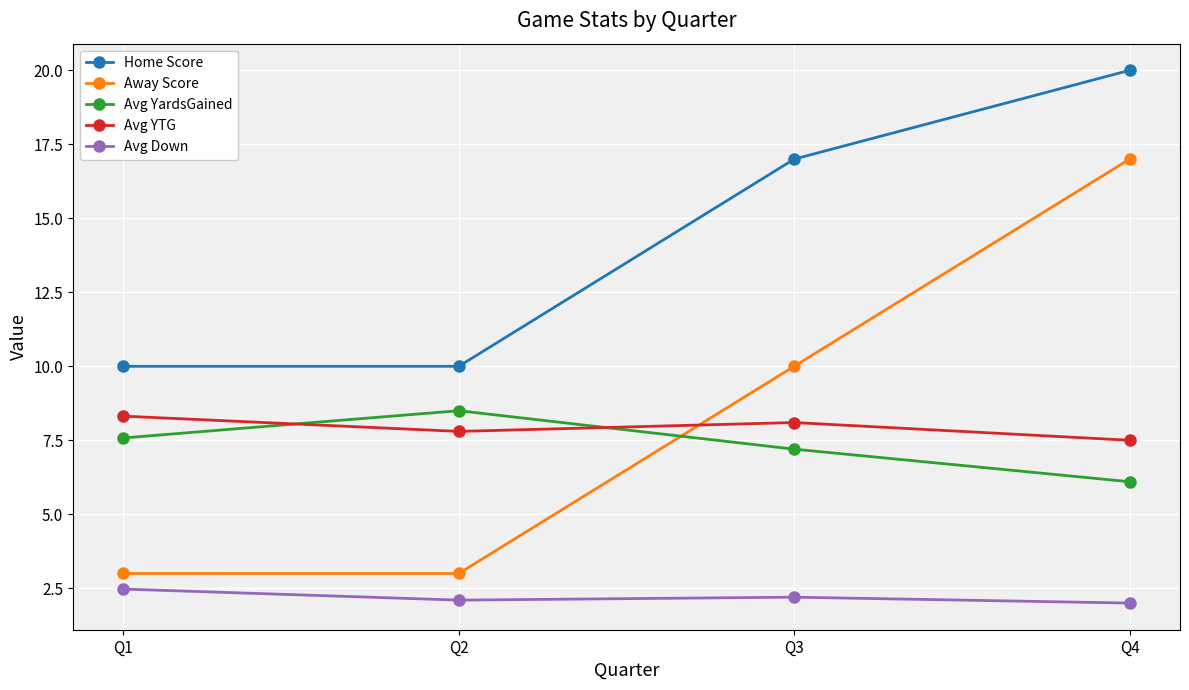

Reading right to left, list all the values displayed in this chart.

Home Score: 20.0	17.0	10.0	10.0
Away Score: 17.0	10.0	3.0	3.0
Avg YardsGained: 6.1	7.2	8.5	7.6
Avg YTG: 7.5	8.1	7.8	8.3
Avg Down: 2.0	2.2	2.1	2.5